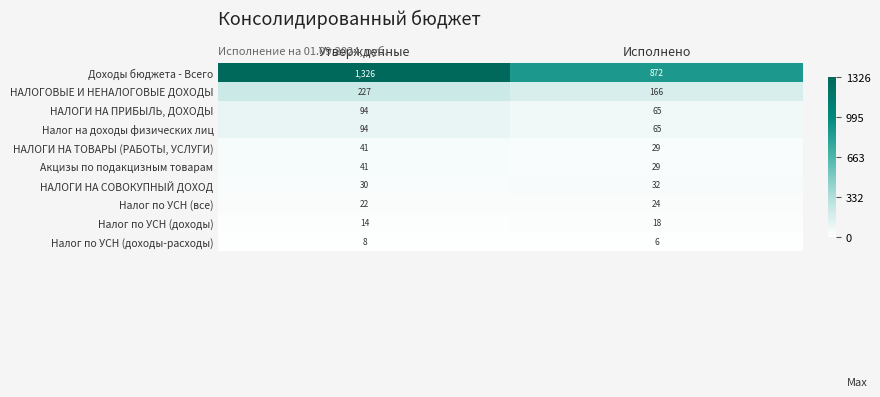

Which category has the lowest value across all series?

Исполнено